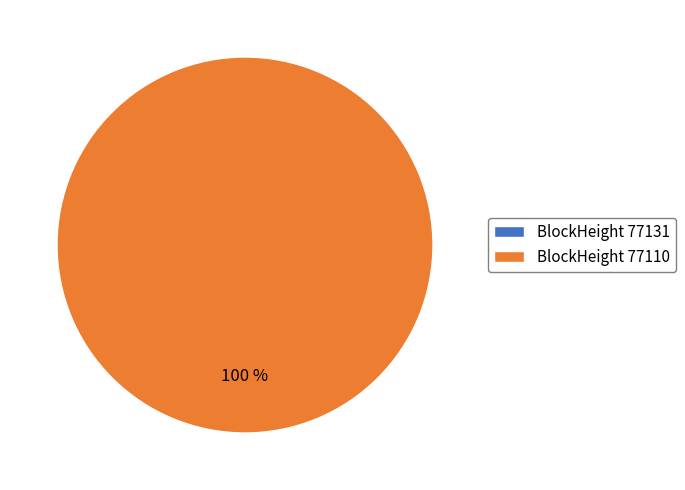

What is the change in value from 77131 to 77110?

+22578